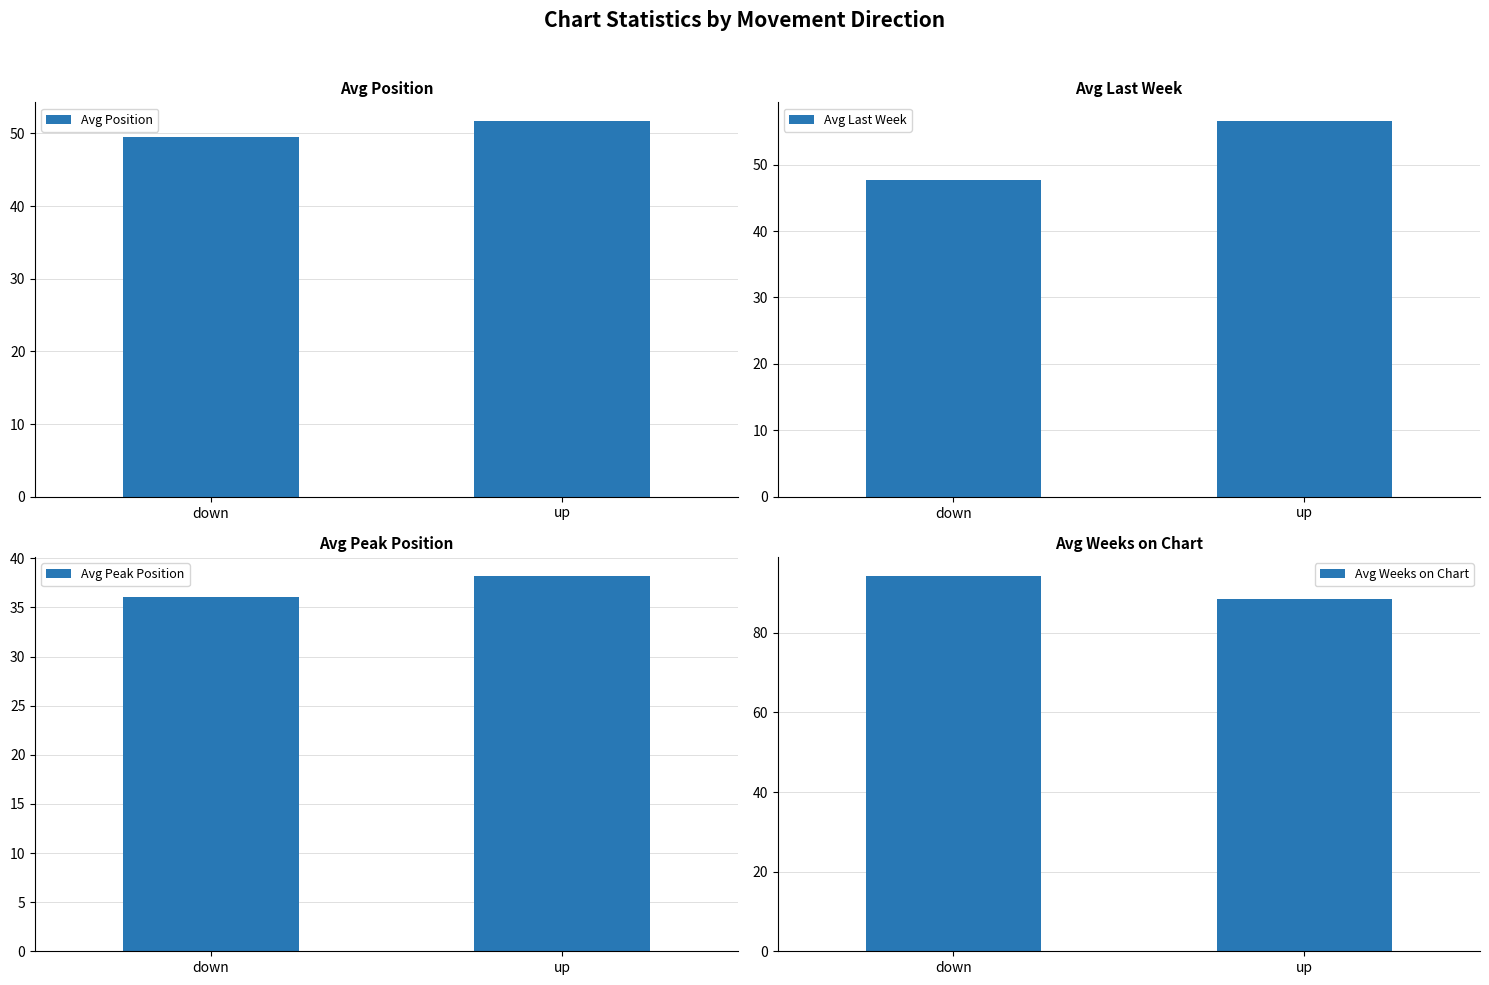

Is it true that Avg Peak Position equals 22.5 at up?

False